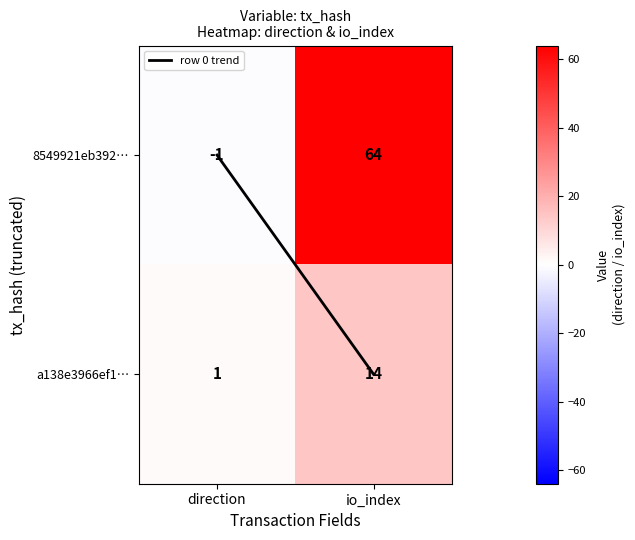

Reading left to right, extract all data points from this chart.

8549921eb392…: -1	64
a138e3966ef1…: 1	14